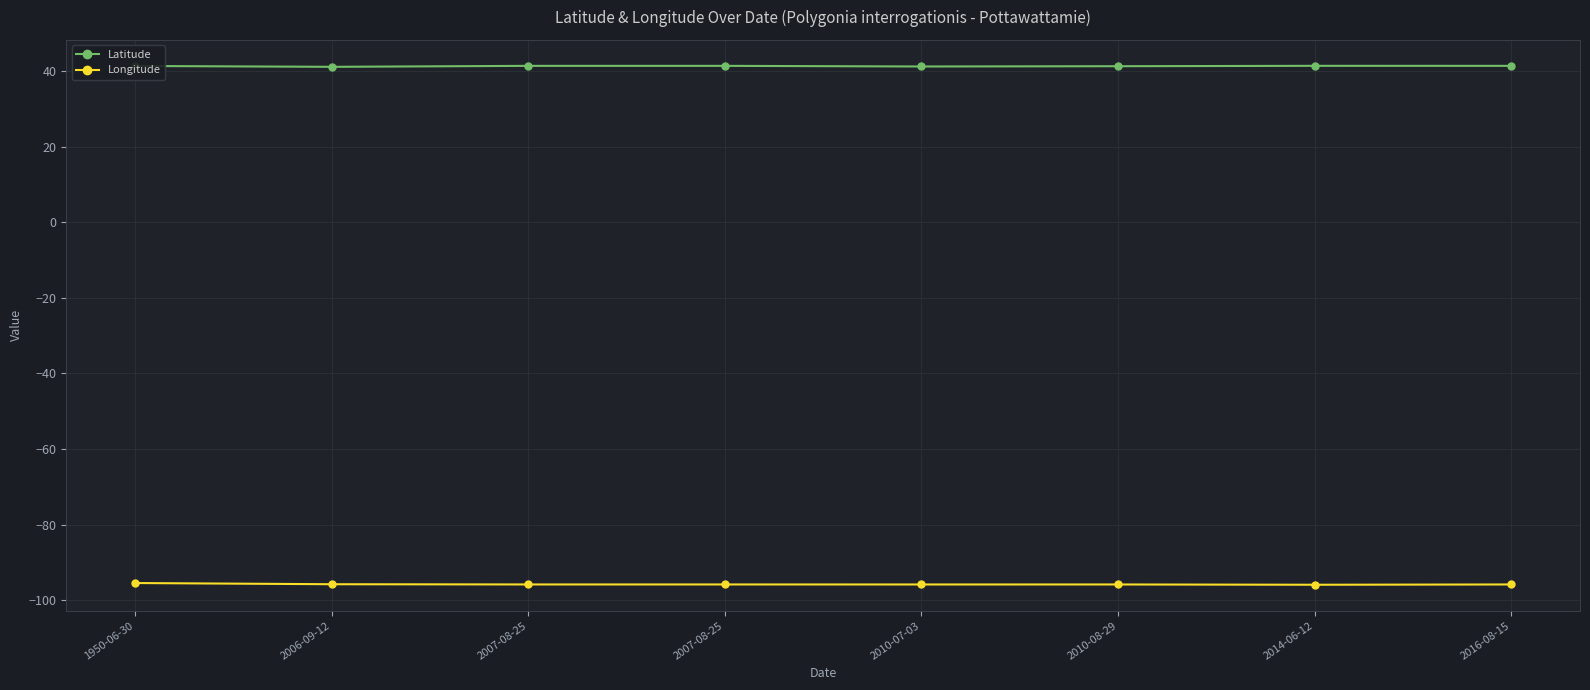

What are all the series names shown in the legend?

Latitude, Longitude